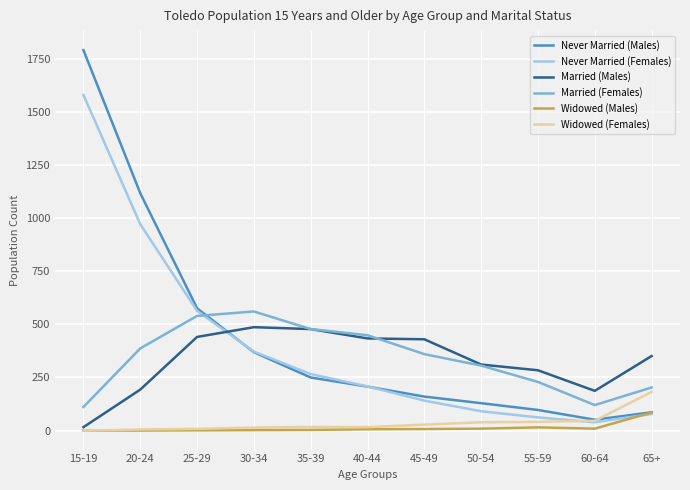

At which label does Married (Males) reach its minimum?

15-19